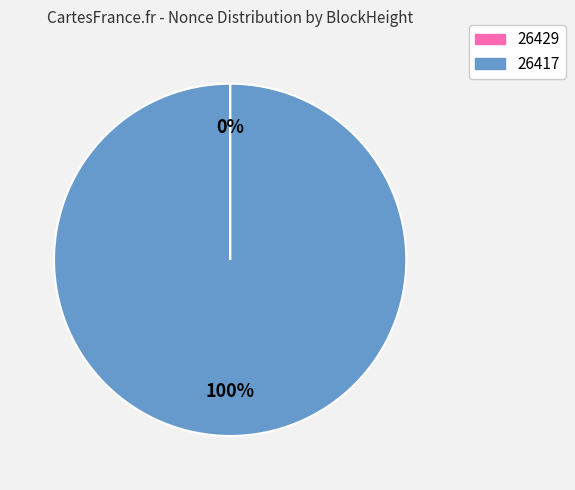

True or false: 26417 accounts for 100% of the total.

True